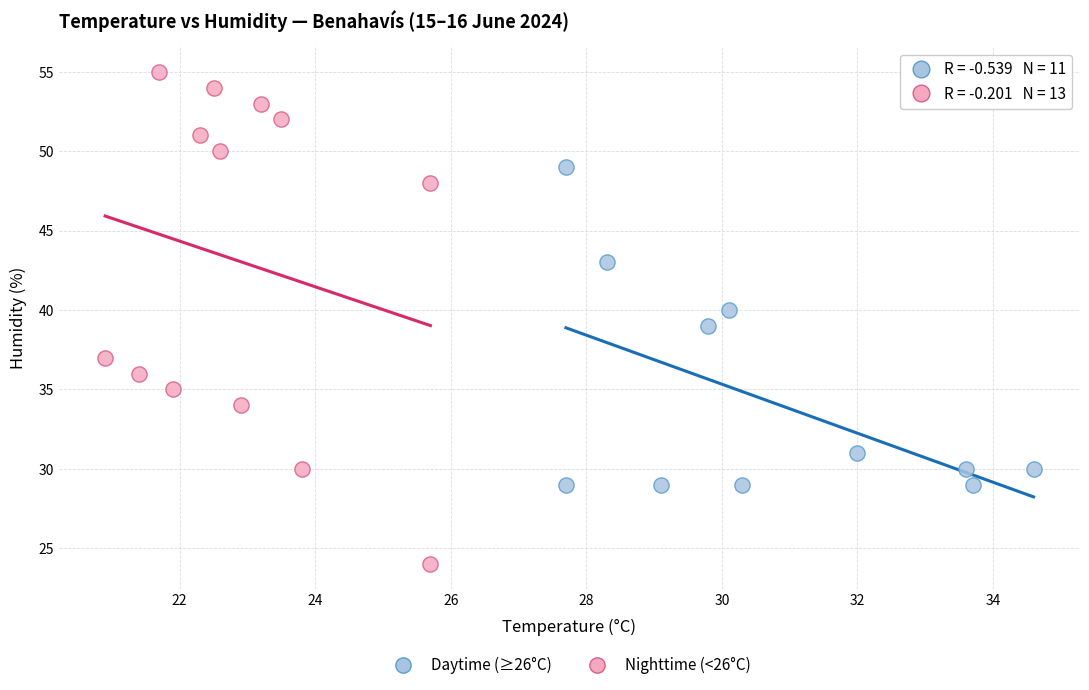

Which series reaches the minimum Y coordinate?

Nighttime (<26°C)